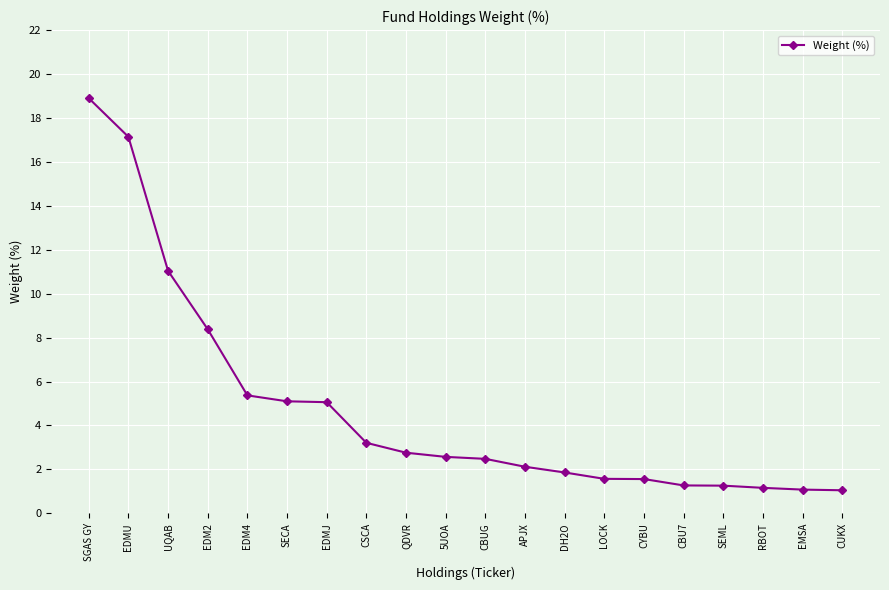

True or false: the data shows 5.1 at SECA.

True